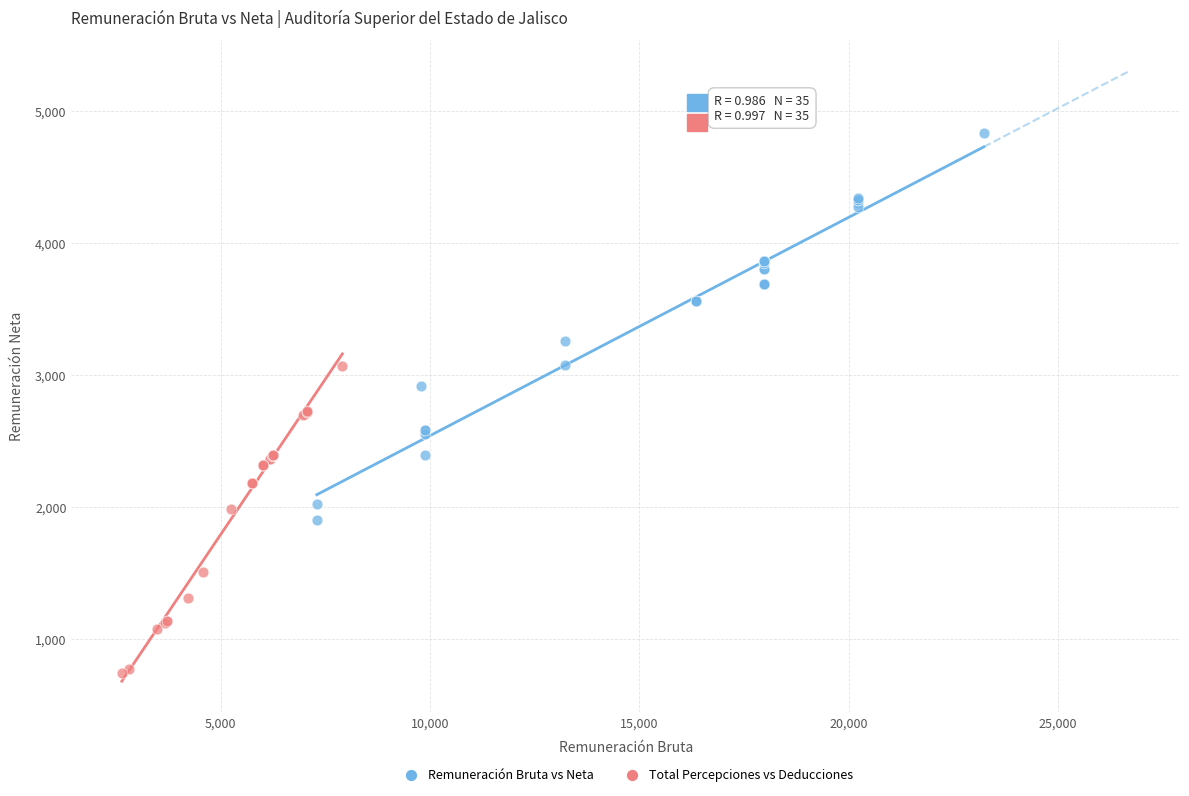

Which series contains the highest Y value?

Remuneración Bruta vs Neta